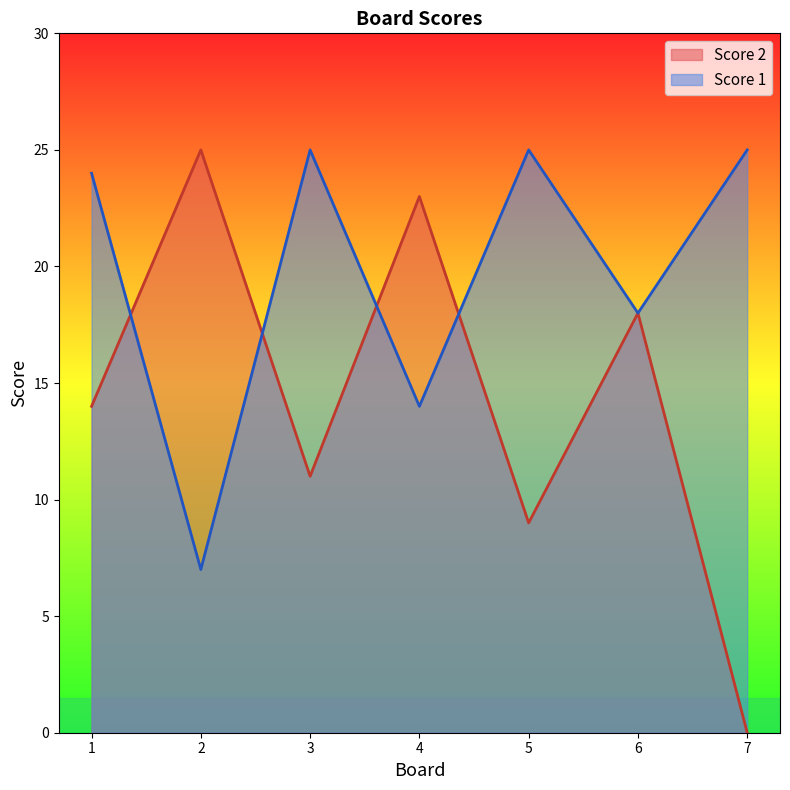

The Score 1 series shows 7 at 2. True or false?

True